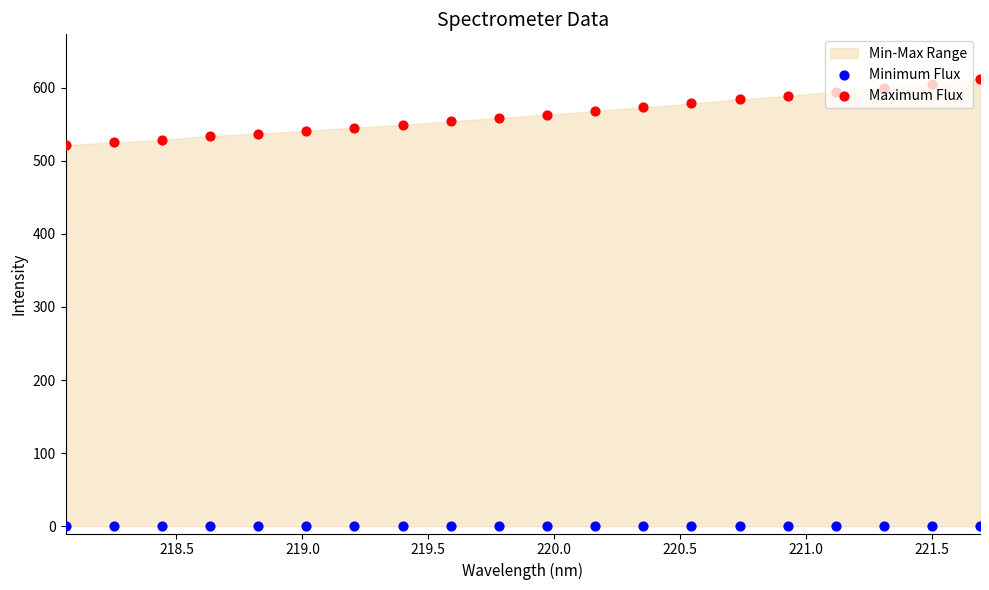

Which series has the largest total across all categories?

Maximum Flux